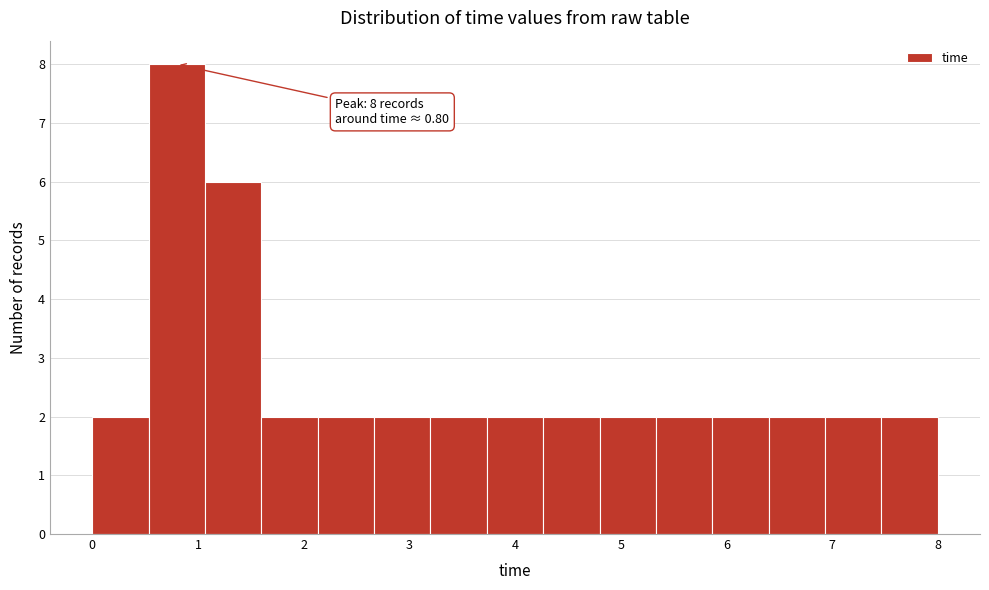

Which range on the x-axis has the tallest bar?

0.5 to 1.1